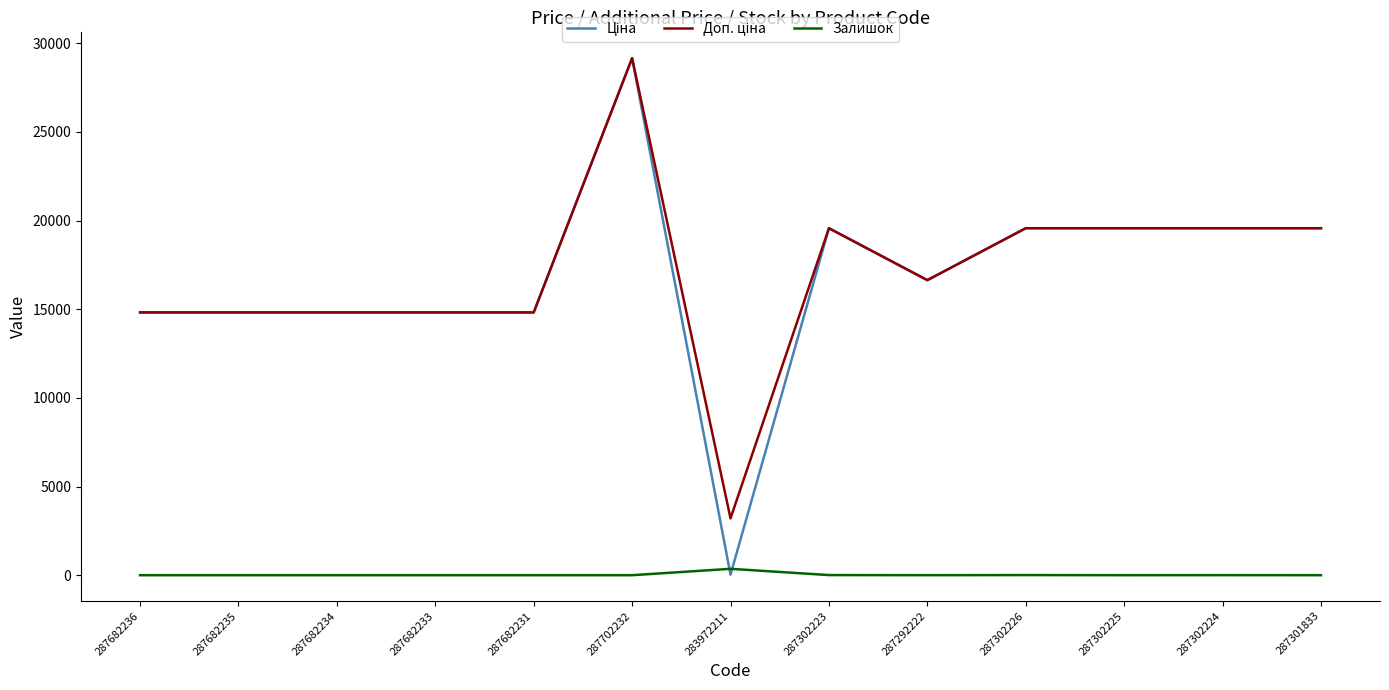

Which category has the highest value across all series?

287702232